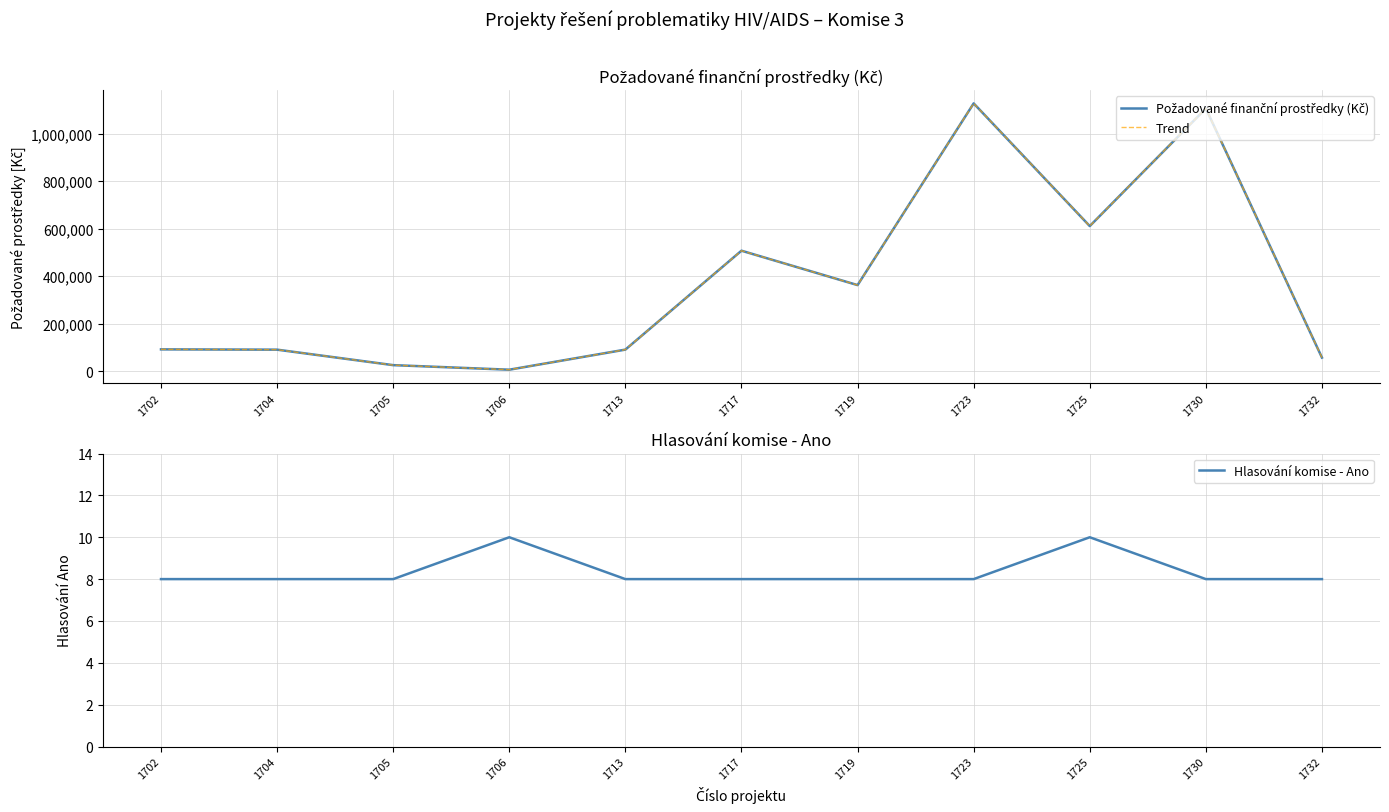

How many interior local peaks does the Požadované finanční prostředky (Kč) series have?

3